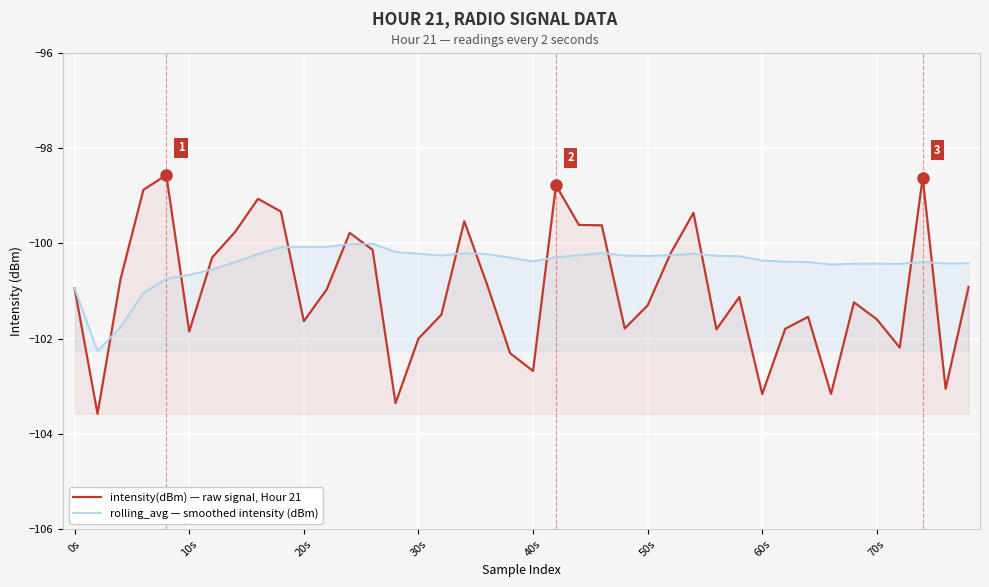

In rolling_avg — smoothed intensity (dBm), how many points are higher than both neighbors (excluding endpoints)?

6